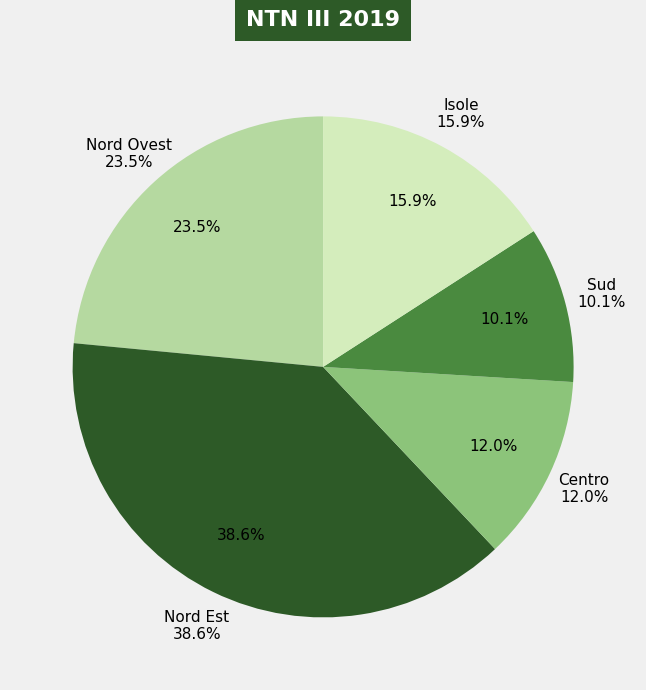

Is there a majority slice in this chart?

No